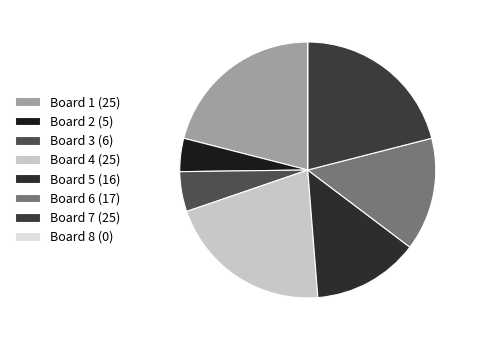

How many segments does this pie chart have?

8